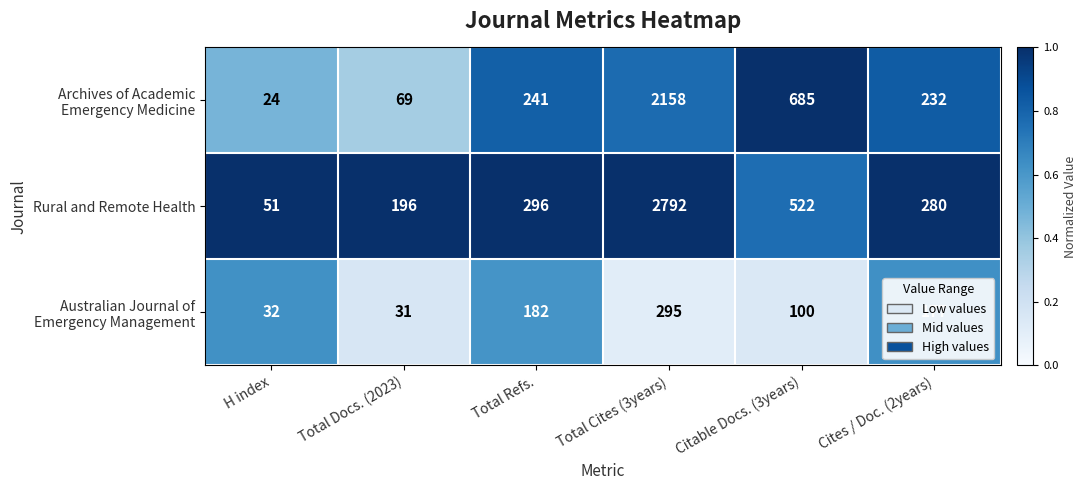

Rank the categories by Rural and Remote Health value from lowest to highest.

H index, Total Docs. (2023), Cites / Doc. (2years), Total Refs., Citable Docs. (3years), Total Cites (3years)